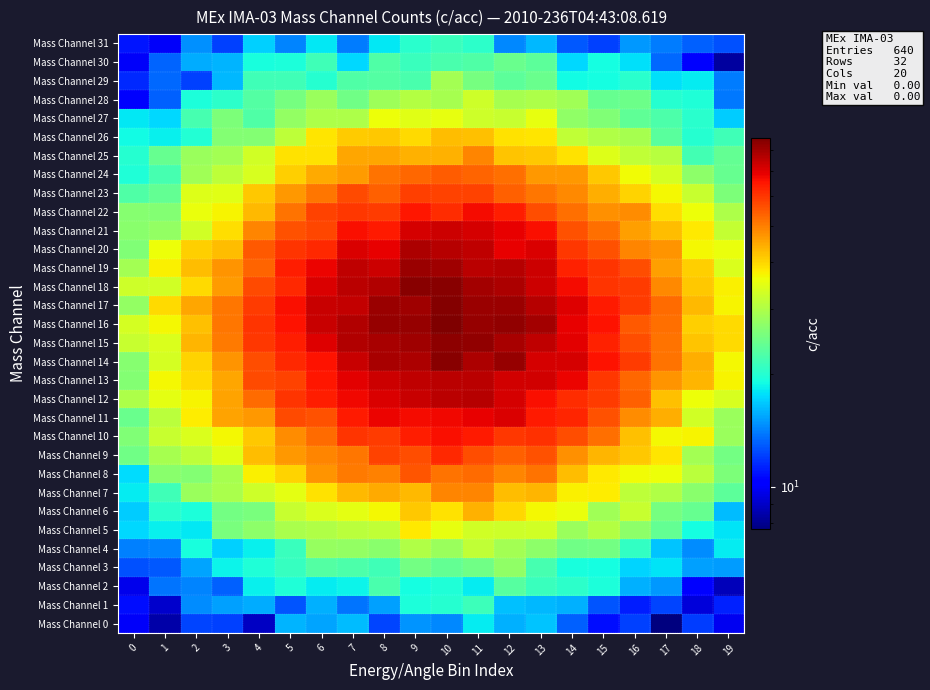

At which category does the chart reach its peak across all series?

10